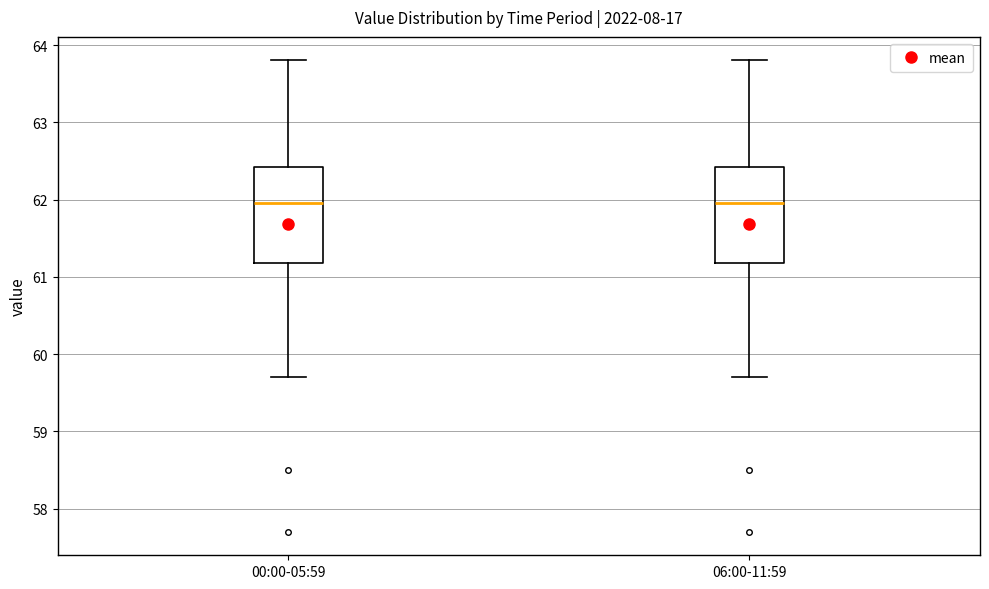

Where does the upper whisker of the box for 06:00-11:59 end on the y-axis? The values are not printed on the chart, so give them approximately, as read against the axis.

63.8